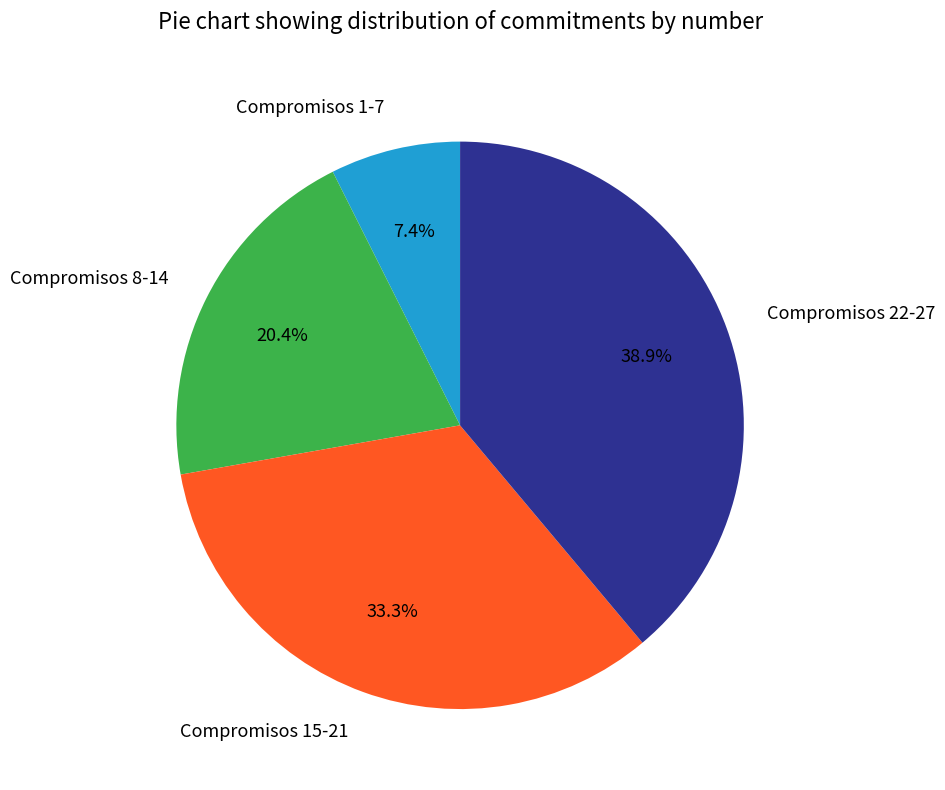

Rank the categories by value from lowest to highest.

Compromisos 1-7, Compromisos 8-14, Compromisos 15-21, Compromisos 22-27